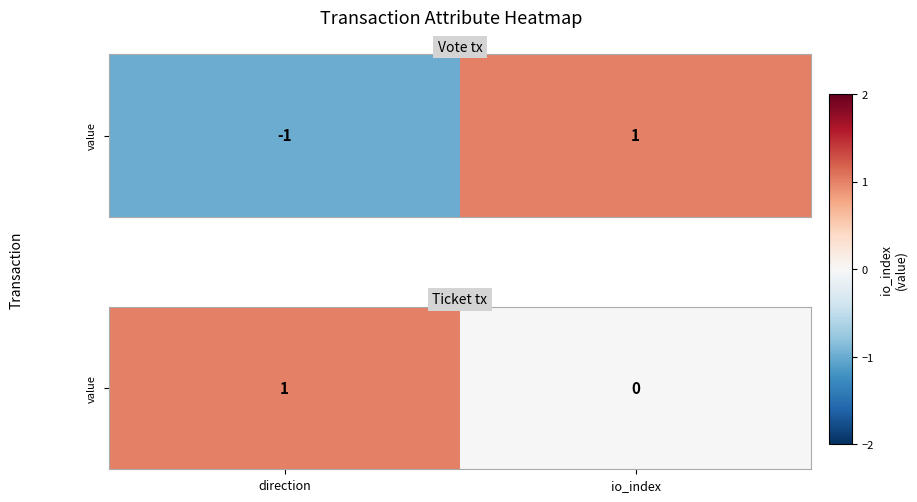

Reading left to right, what are all the values shown in this chart?

direction=1	io_index=0